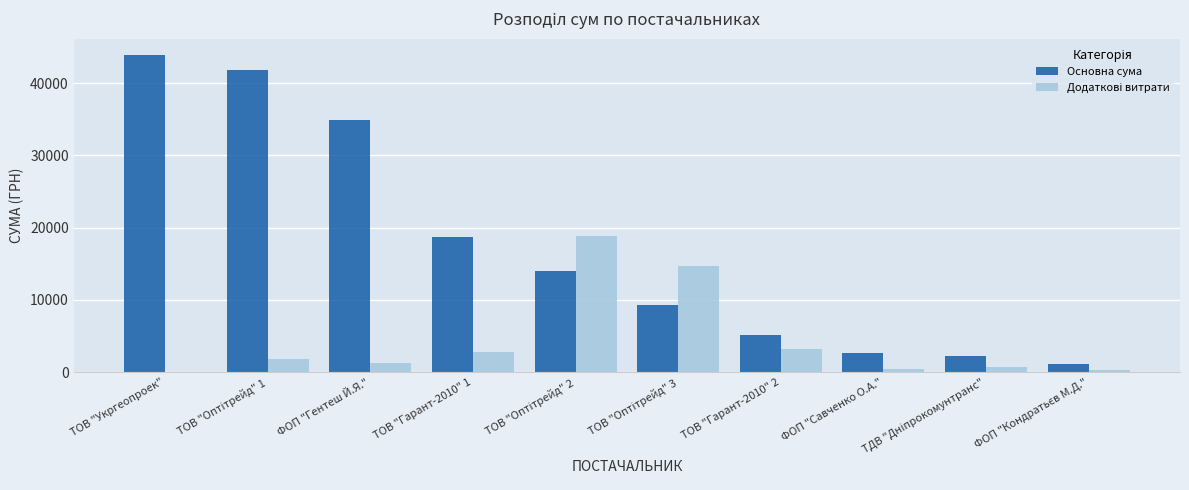

How many categories are shown in the chart?

10